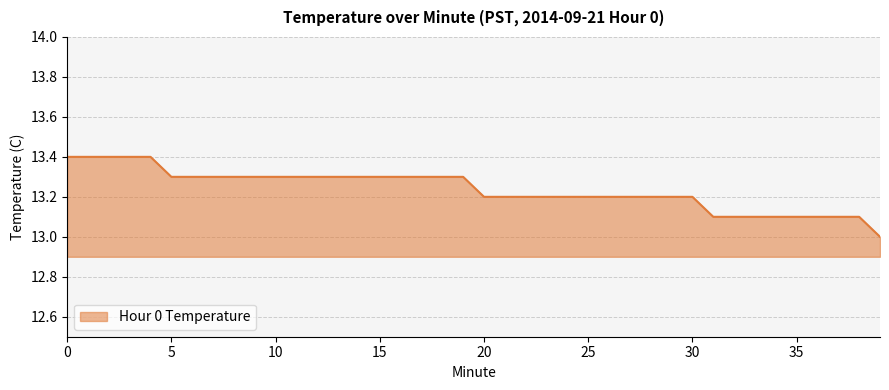

How many lines are shown in the chart?

1